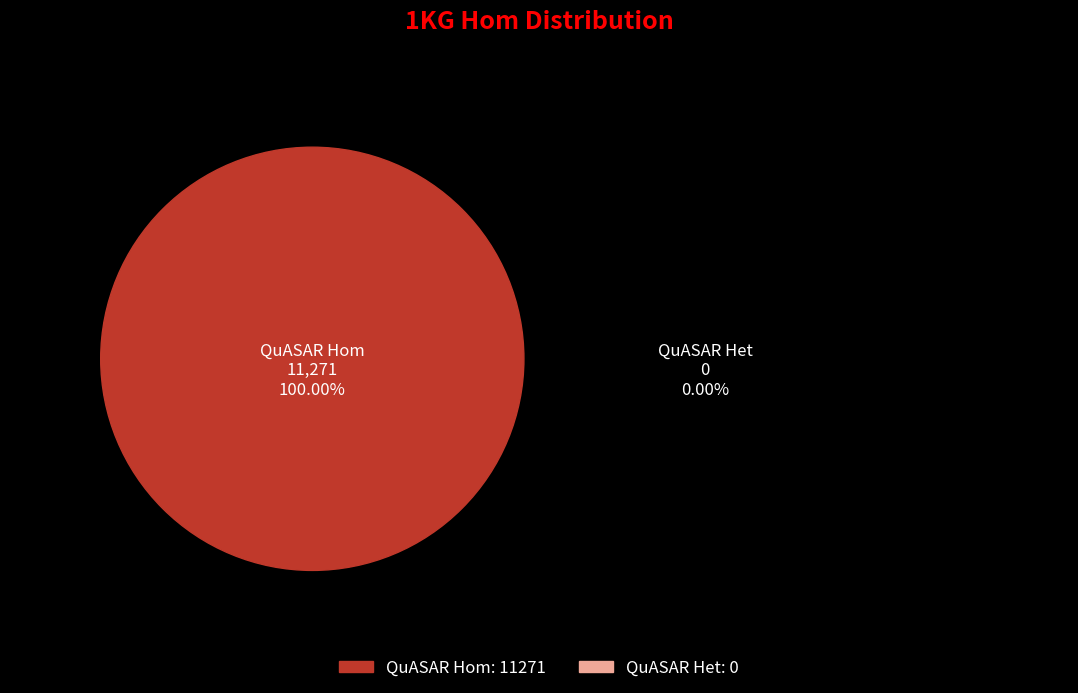

Is QuASAR Hom the majority of the pie?

Yes